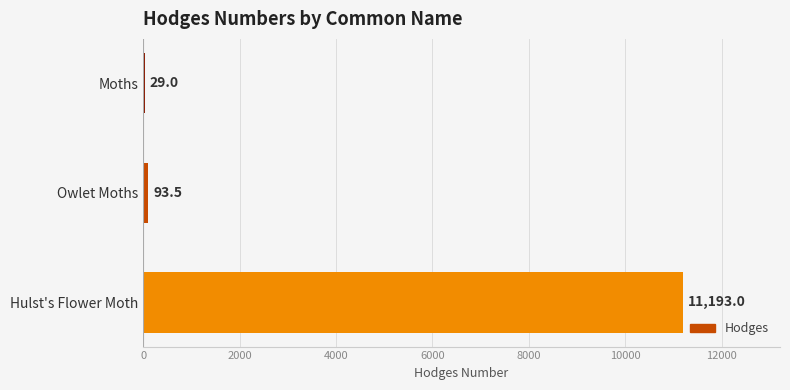

Where is the data nearest to the value 5611?

Owlet Moths